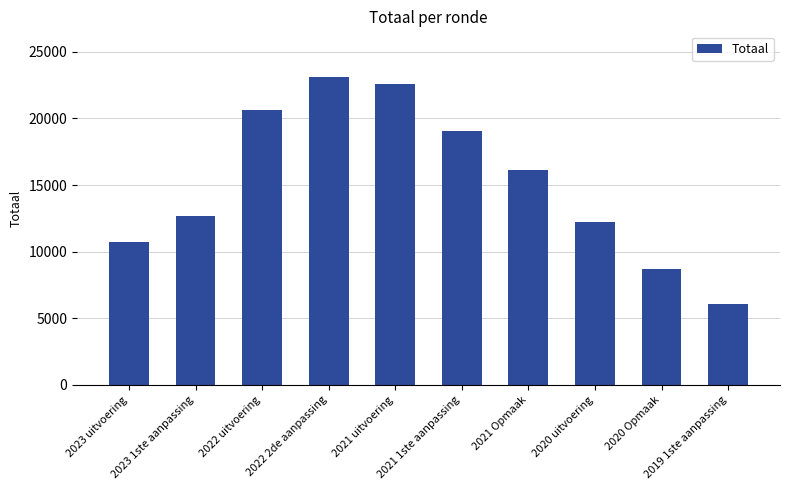

What is the smallest value displayed?

6093